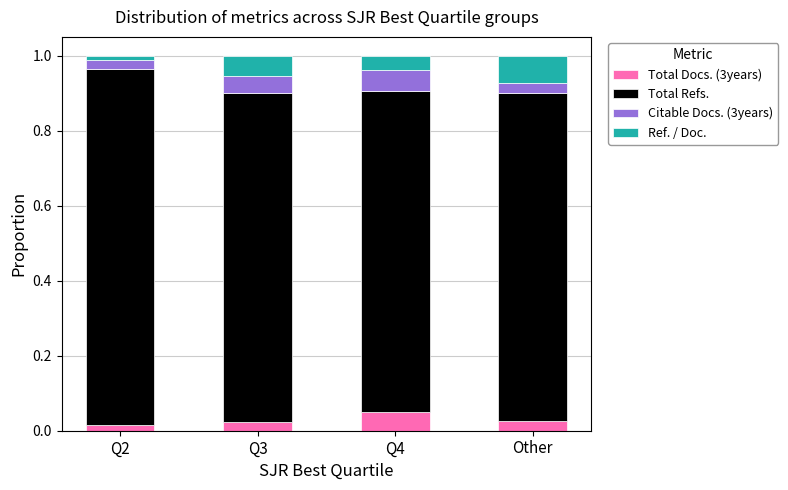

At which label does Total Docs. (3years) reach its peak?

Q4